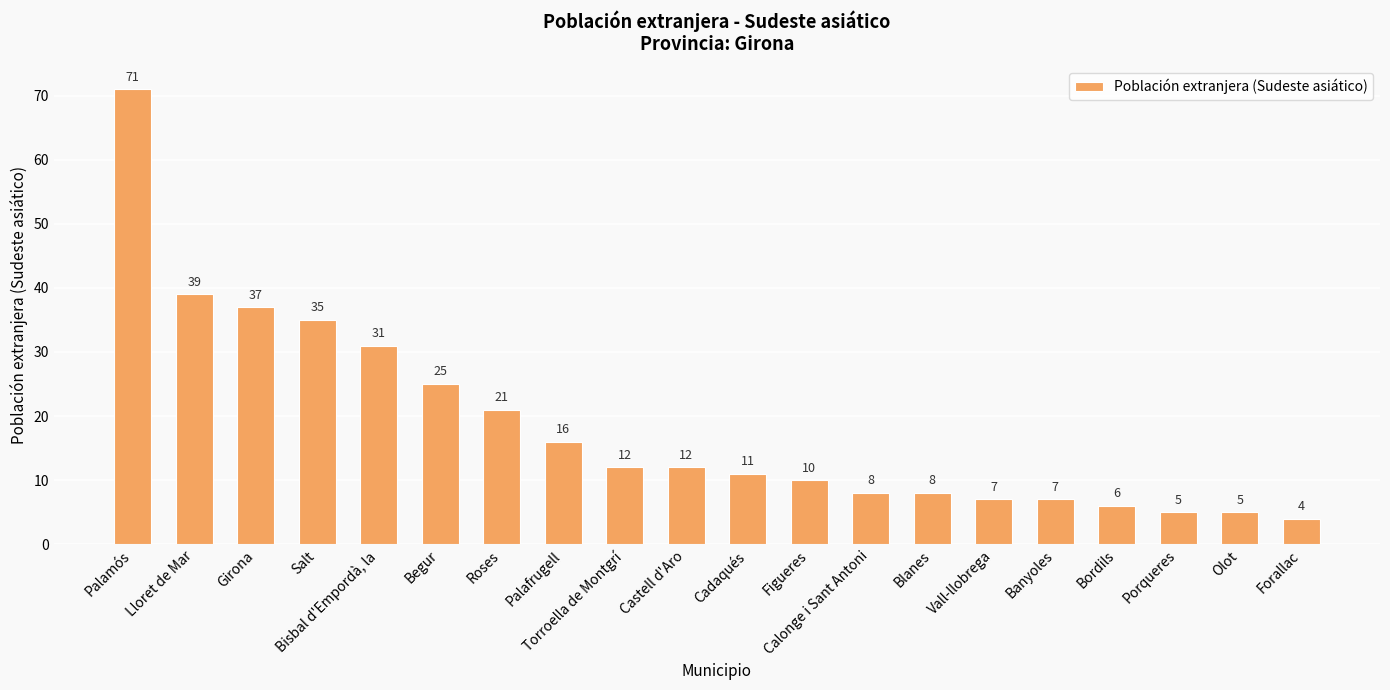

Are the bars grouped side by side (vs. stacked)?

No